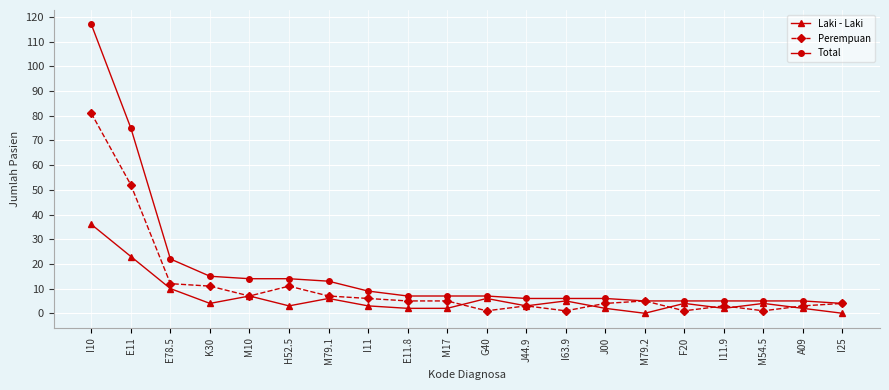

What is the highest value of the Laki - Laki series?

36